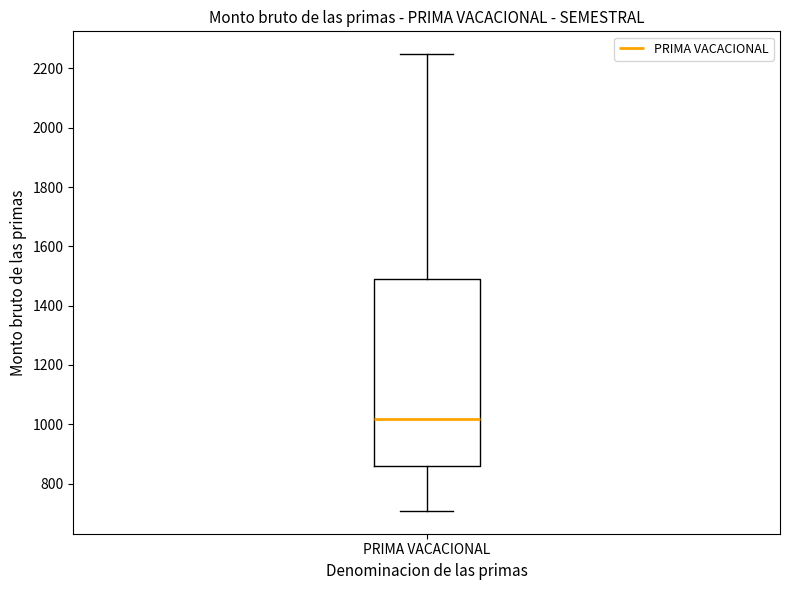

Transcribe this box plot: give where the median line is, the range the box spans, and where the two whiskers end, as read against the y-axis. The values are not printed on the chart, so give them approximately, as read against the axis.

median 1020, box 860 to 1500, whiskers 700 to 2240